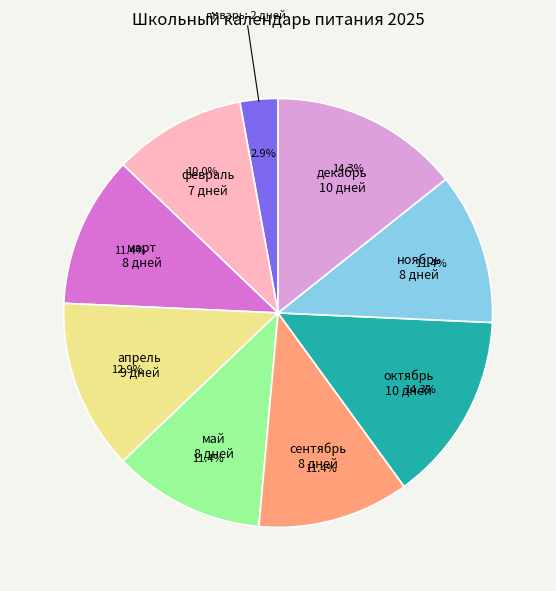

Is it true that март is 11% of the pie?

True